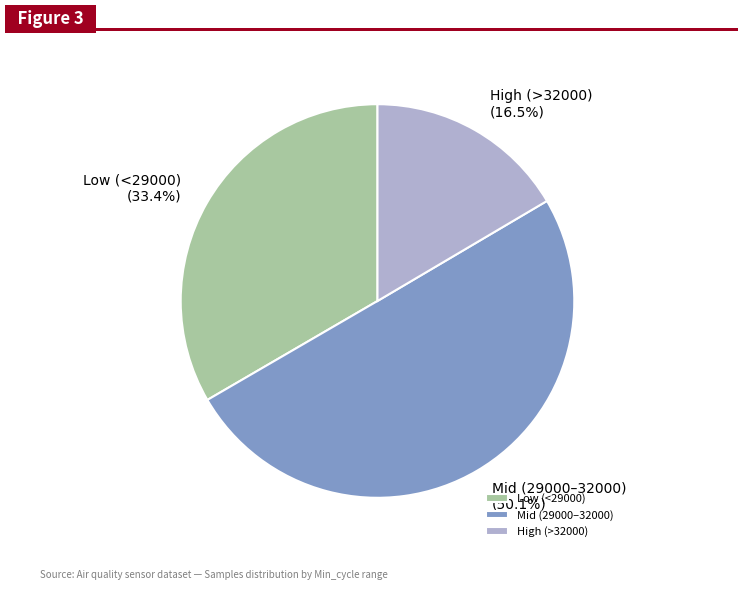

Approximately how many times larger is the value at Mid (29000–32000) compared to Low (<29000)?

1.5